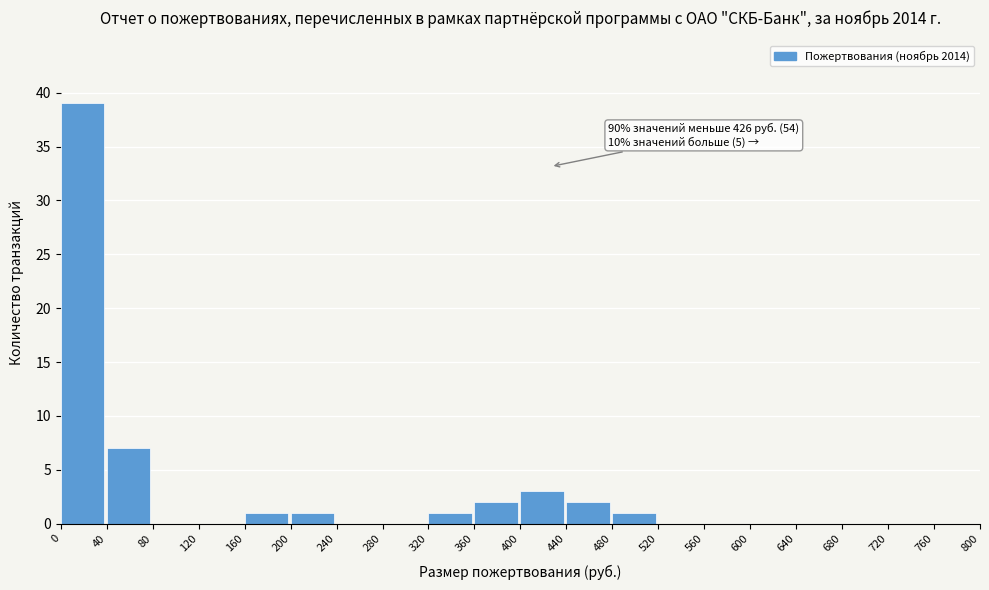

Over which range of the x-axis is the bar tallest?

0 to 40